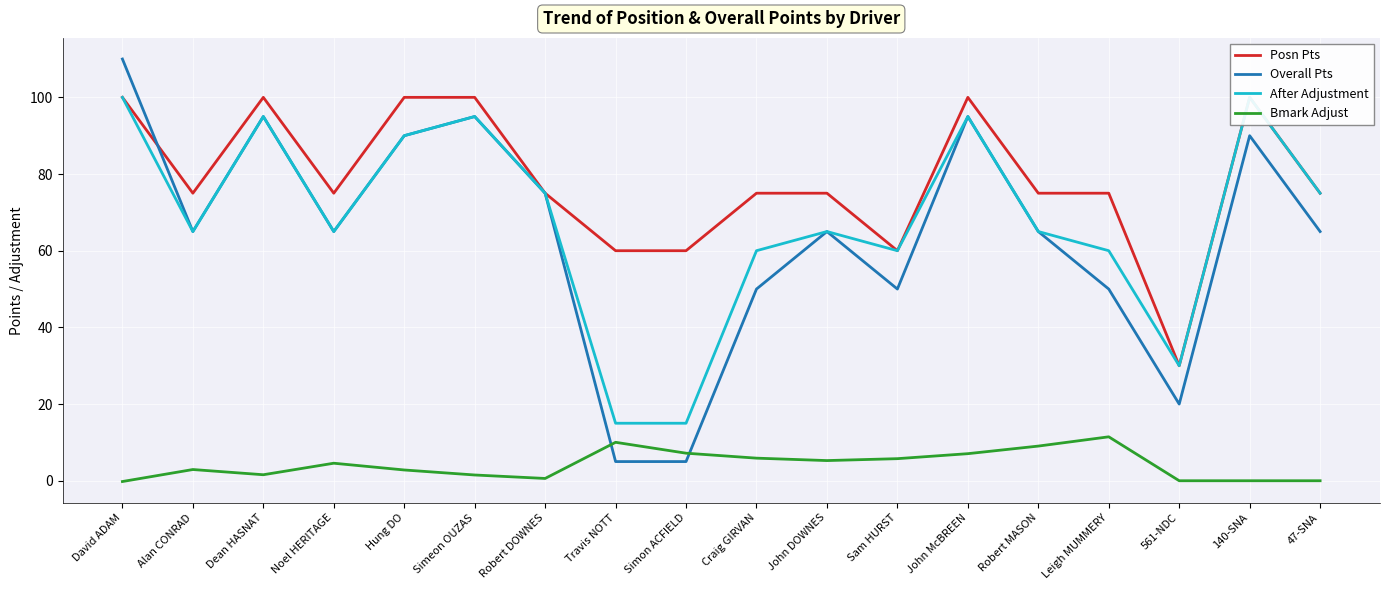

Reading left to right, list all the values displayed in this chart.

Posn Pts: David ADAM=100.0	Alan CONRAD=75.0	Dean HASNAT=100.0	Noel HERITAGE=75.0	Hung DO=100.0	Simeon OUZAS=100.0	Robert DOWNES=75.0	Travis NOTT=60.0	Simon ACFIELD=60.0	Craig GIRVAN=75.0	John DOWNES=75.0	Sam HURST=60.0	John McBREEN=100.0	Robert MASON=75.0	Leigh MUMMERY=75.0	561-NDC=30.0	140-SNA=100.0	47-SNA=75.0
Overall Pts: David ADAM=110.0	Alan CONRAD=65.0	Dean HASNAT=95.0	Noel HERITAGE=65.0	Hung DO=90.0	Simeon OUZAS=95.0	Robert DOWNES=75.0	Travis NOTT=5.0	Simon ACFIELD=5.0	Craig GIRVAN=50.0	John DOWNES=65.0	Sam HURST=50.0	John McBREEN=95.0	Robert MASON=65.0	Leigh MUMMERY=50.0	561-NDC=20.0	140-SNA=90.0	47-SNA=65.0
After Adjustment: David ADAM=100.0	Alan CONRAD=65.0	Dean HASNAT=95.0	Noel HERITAGE=65.0	Hung DO=90.0	Simeon OUZAS=95.0	Robert DOWNES=75.0	Travis NOTT=15.0	Simon ACFIELD=15.0	Craig GIRVAN=60.0	John DOWNES=65.0	Sam HURST=60.0	John McBREEN=95.0	Robert MASON=65.0	Leigh MUMMERY=60.0	561-NDC=30.0	140-SNA=100.0	47-SNA=75.0
Bmark Adjust: David ADAM=-0.2	Alan CONRAD=2.9	Dean HASNAT=1.6	Noel HERITAGE=4.6	Hung DO=2.8	Simeon OUZAS=1.5	Robert DOWNES=0.6	Travis NOTT=10.0	Simon ACFIELD=7.2	Craig GIRVAN=5.9	John DOWNES=5.3	Sam HURST=5.8	John McBREEN=7.1	Robert MASON=9.0	Leigh MUMMERY=11.5	561-NDC=0.0	140-SNA=0.0	47-SNA=0.0